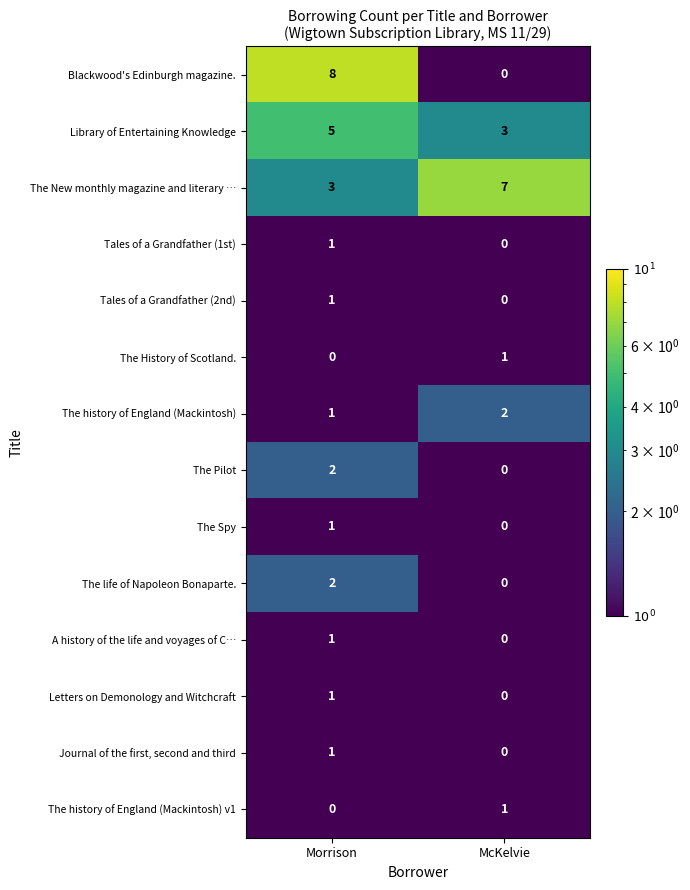

What is the spread (max minus min) of values at Morrison?

8